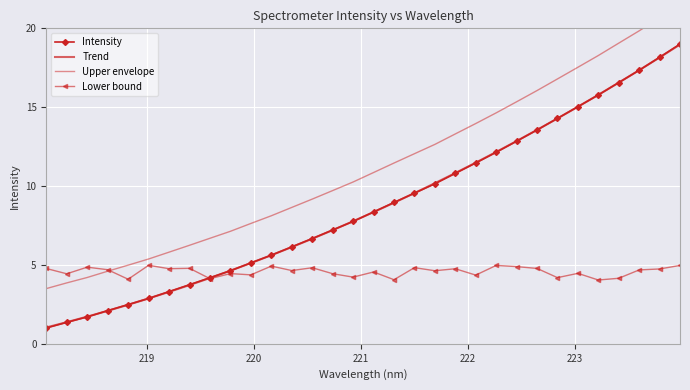

Rank the series by their maximum value, from highest to lowest.

Upper envelope, Intensity, Trend, Lower bound